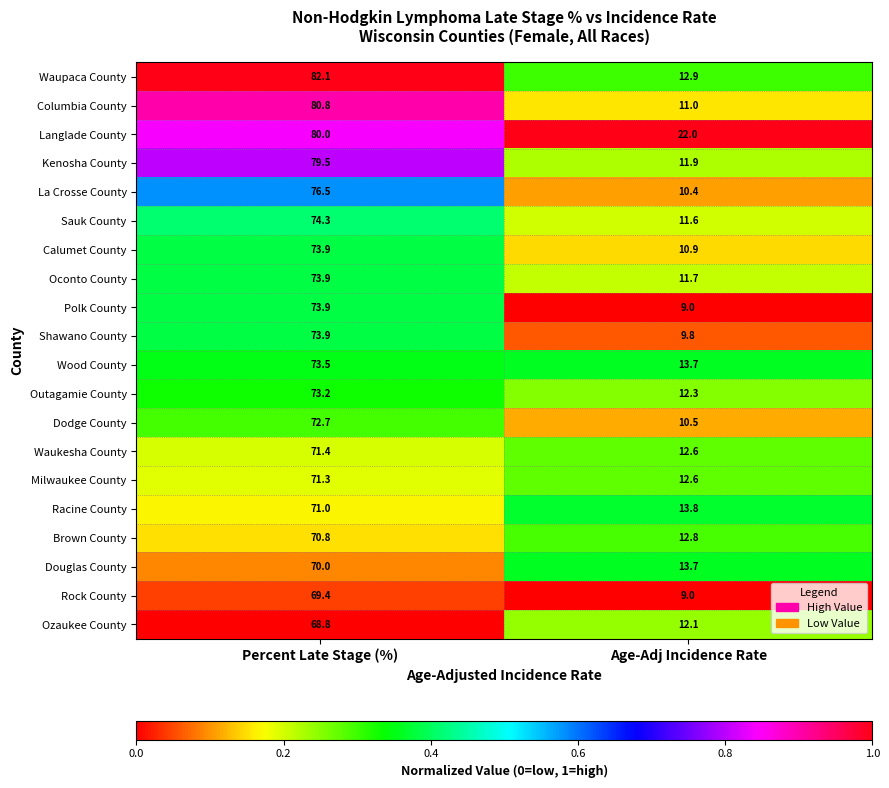

What is the sum of the Racine County values at Percent Late Stage (%) and Age-Adj Incidence Rate?

84.8